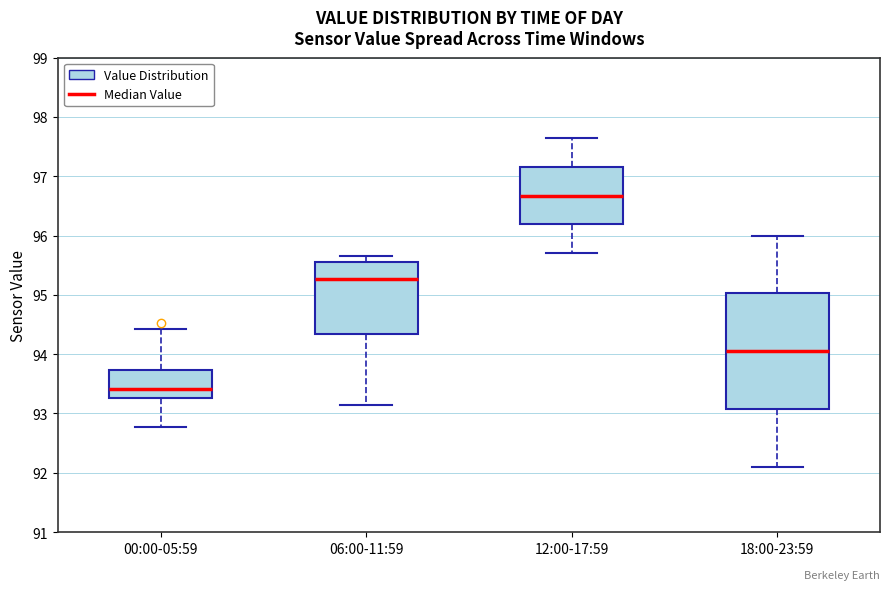

Which box is the tallest, from its lower edge to its upper edge?

18:00-23:59